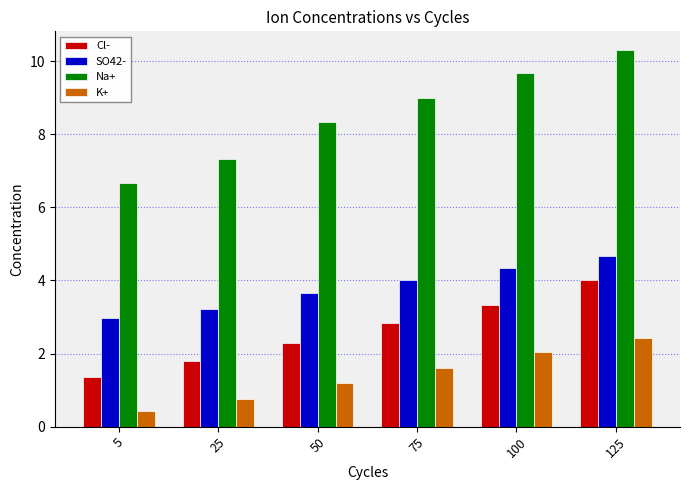

What value does the SO42- series have at 125?

4.7